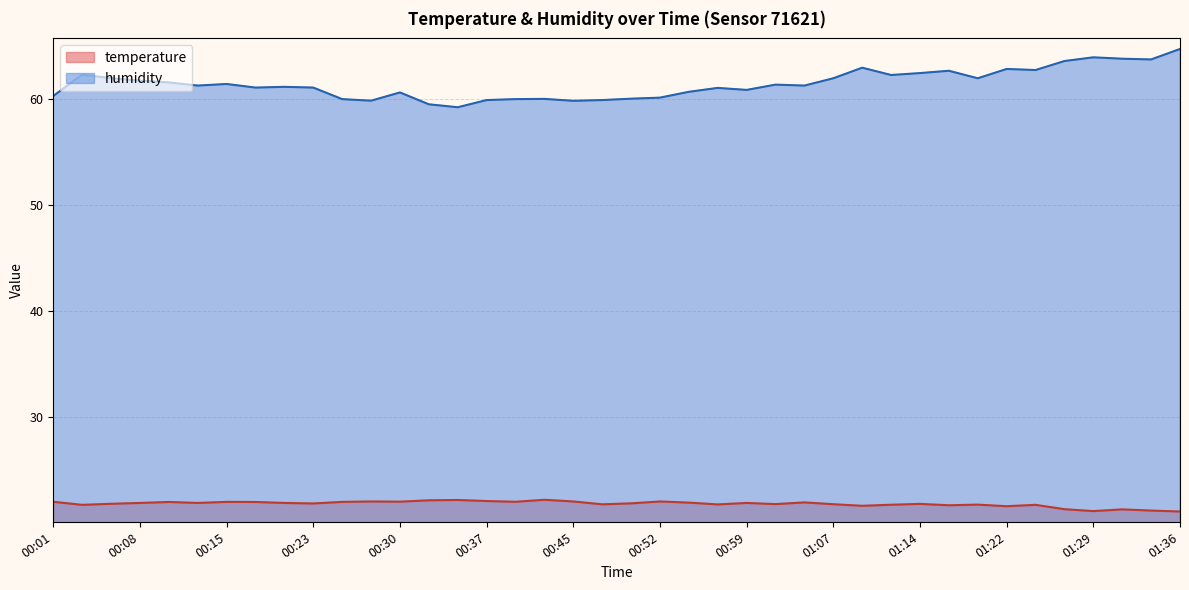

List the labels in order of temperature value, smallest first.

01:36, 01:29, 01:34, 01:31, 01:26, 01:22, 01:09, 01:17, 00:03, 01:24, 01:12, 01:19, 00:57, 00:47, 01:07, 01:02, 01:14, 00:06, 00:23, 00:50, 00:08, 00:13, 00:20, 00:59, 00:55, 01:04, 00:11, 00:18, 00:15, 00:25, 00:01, 00:40, 00:30, 00:28, 00:45, 00:52, 00:37, 00:33, 00:35, 00:42